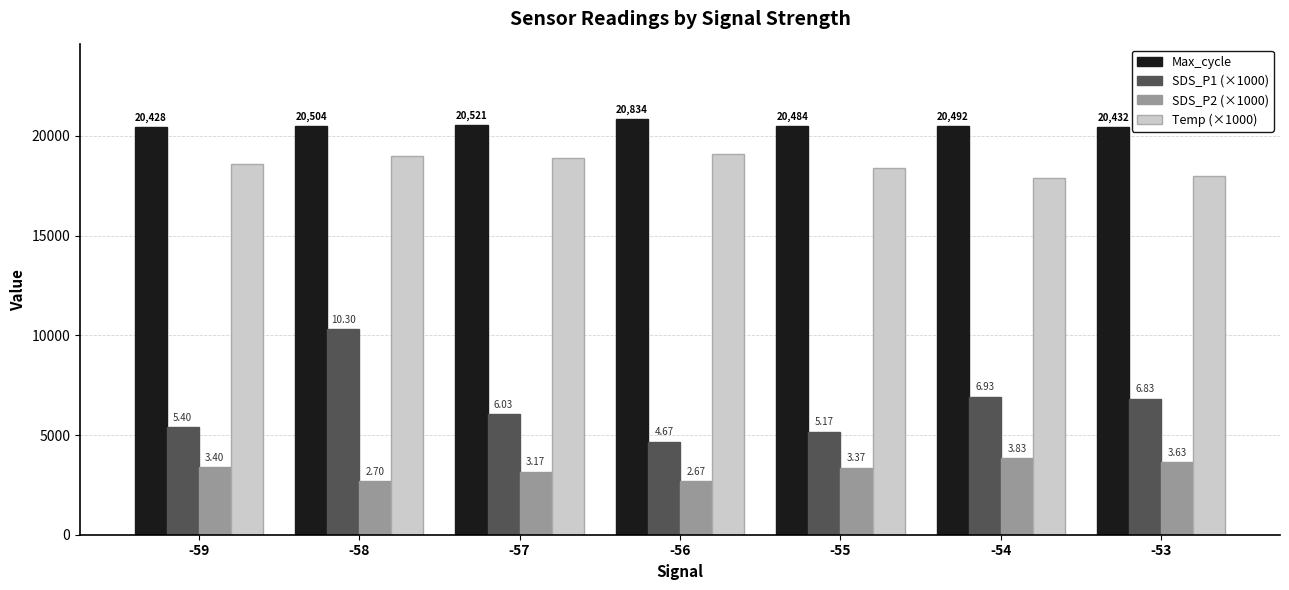

What are all the series names shown in the legend?

Max_cycle, SDS_P1 (×1000), SDS_P2 (×1000), Temp (×1000)